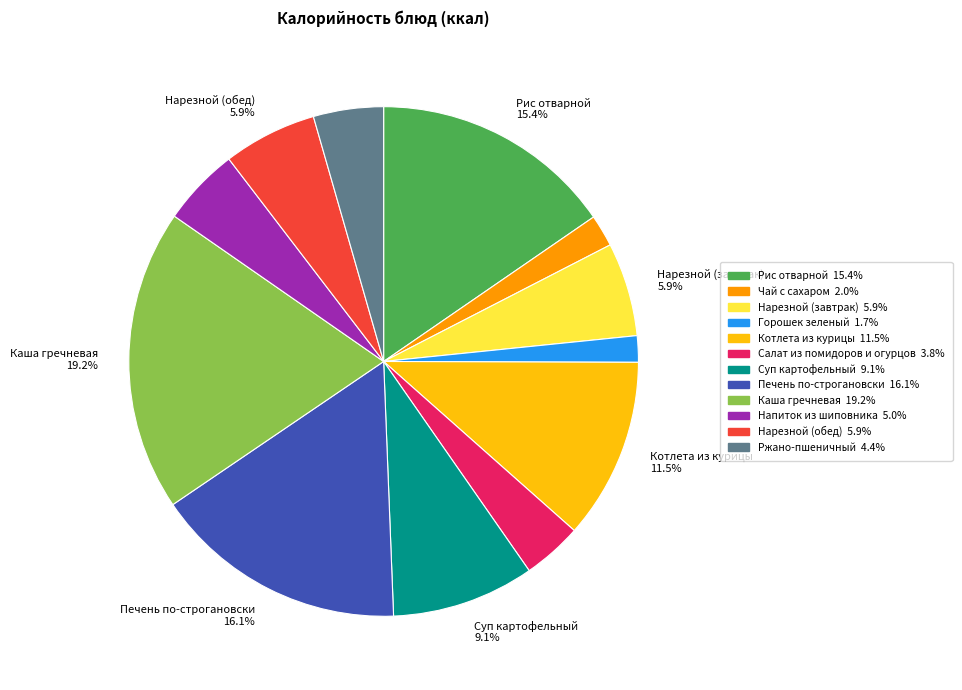

To the nearest percent, what is the average slice percentage?

8%